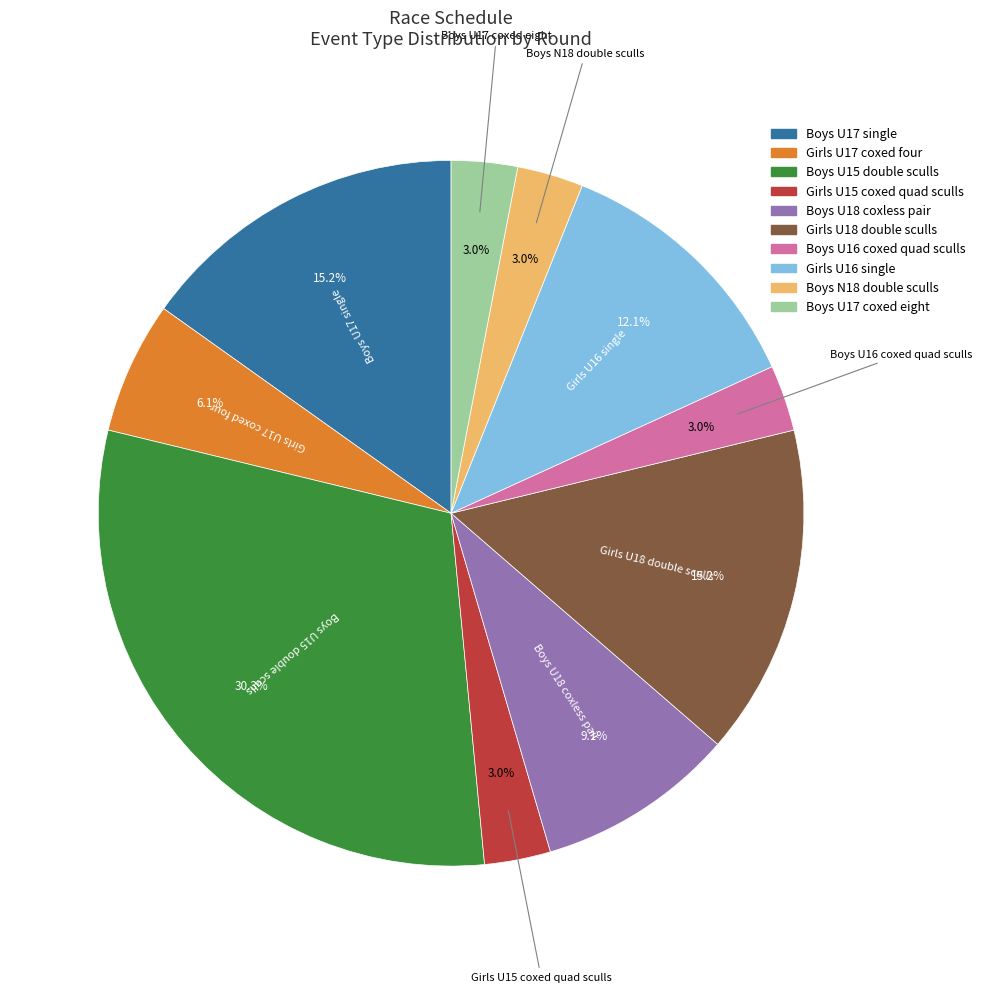

Is there a majority slice in this chart?

No